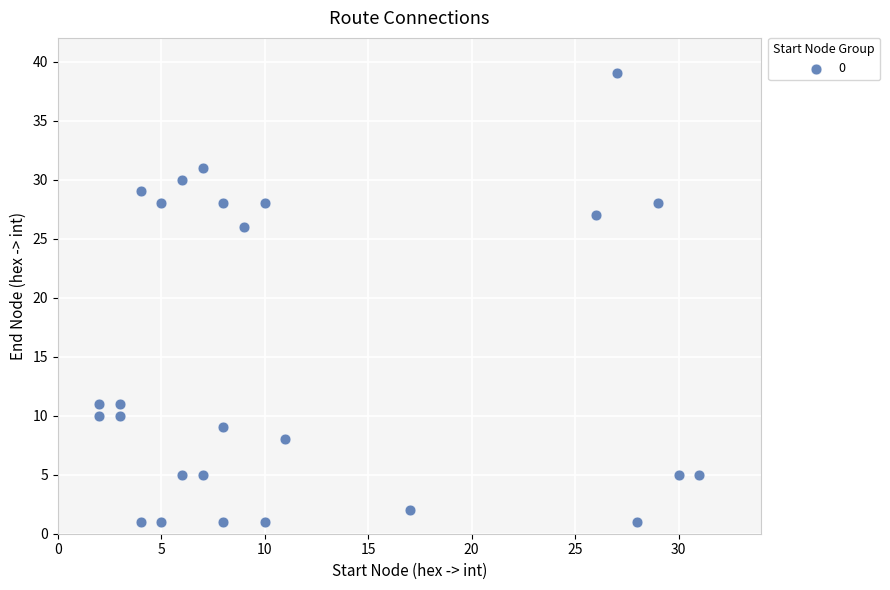

What Y value in the scatter plot is closest to 20?

26